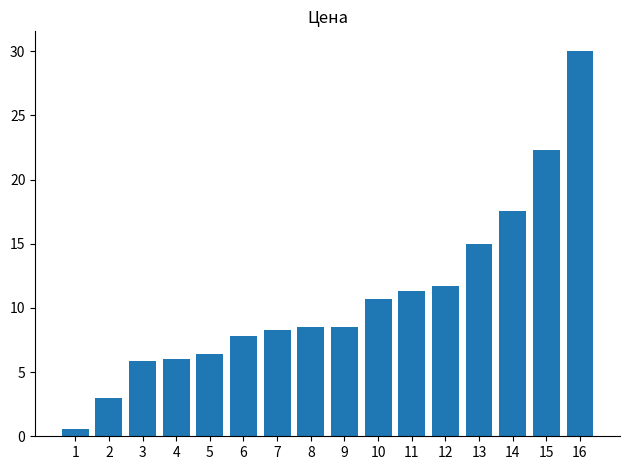

What is the sum of all values?

173.6